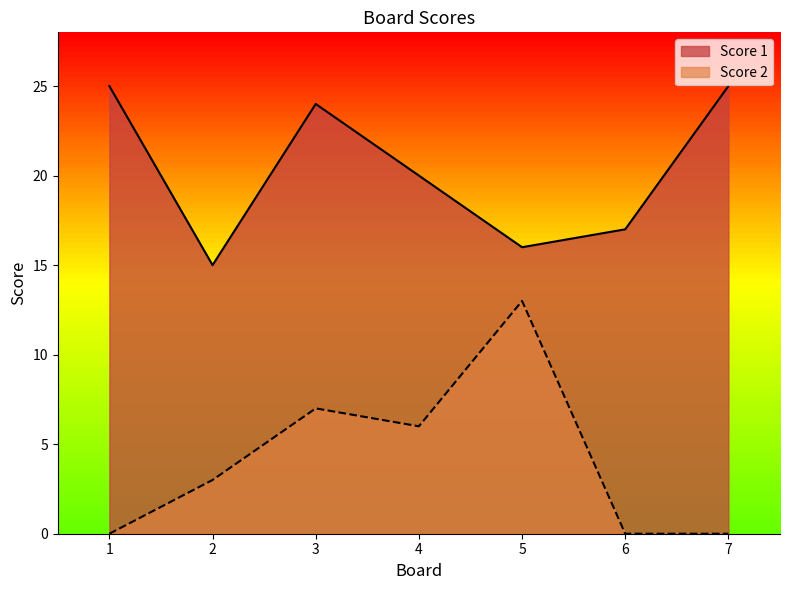

What are all the series names shown in the legend?

Score 1, Score 2